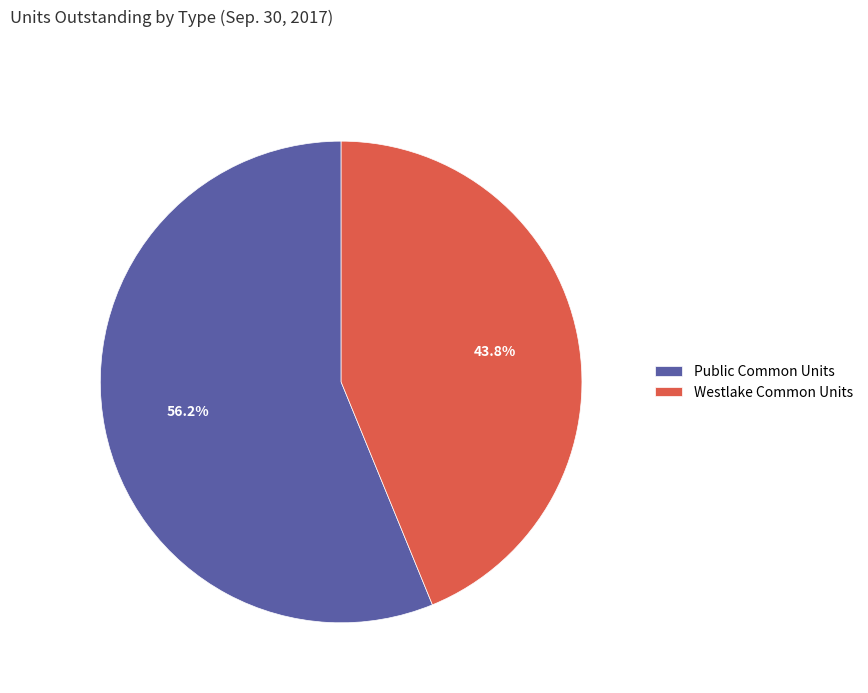

Between Westlake Common Units and Public Common Units, which is larger?

Public Common Units